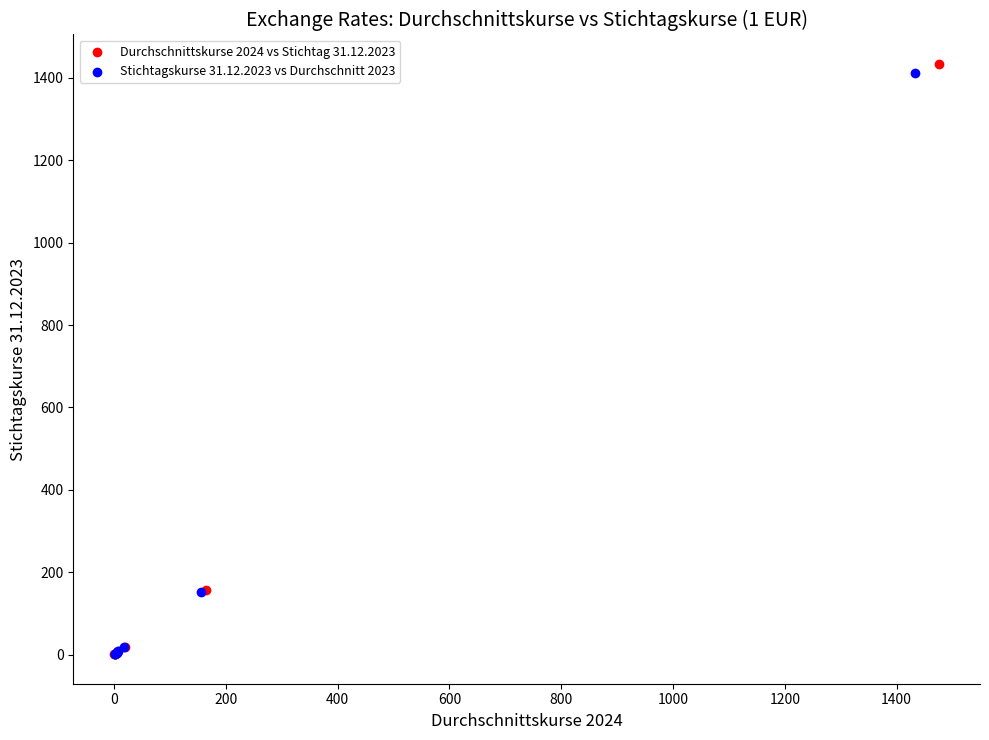

Which series has the largest Y range (max minus min)?

Durchschnittskurse 2024 vs Stichtag 31.12.2023